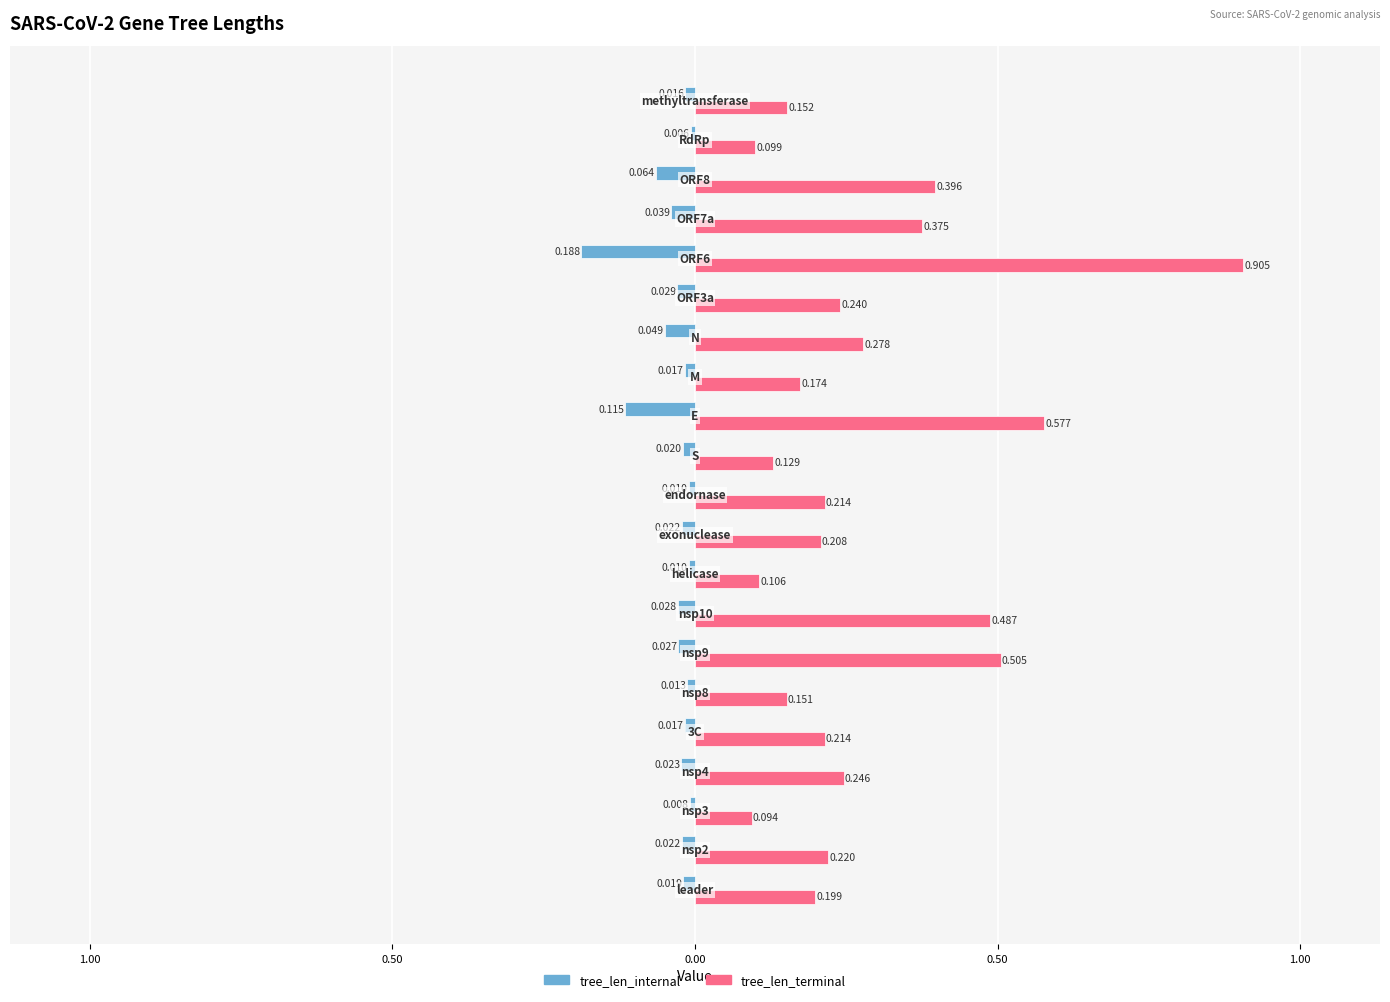

What are all the series names shown in the legend?

tree_len_internal, tree_len_terminal